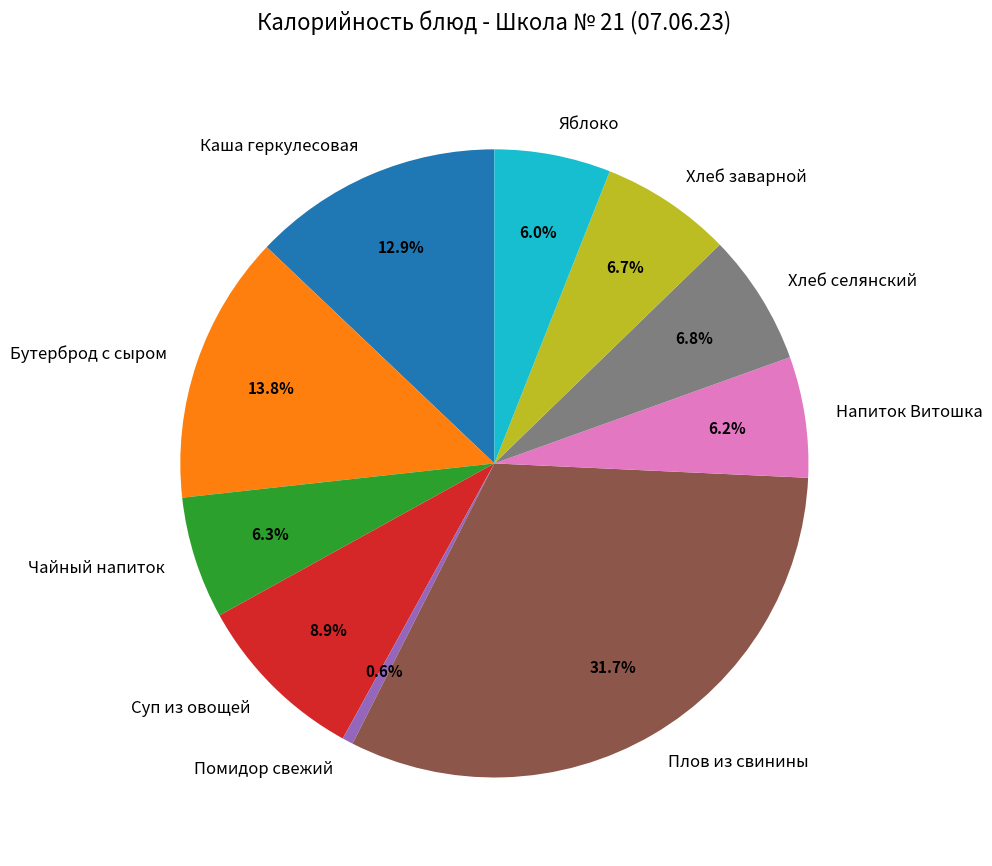

Which slice is the smallest?

Помидор свежий